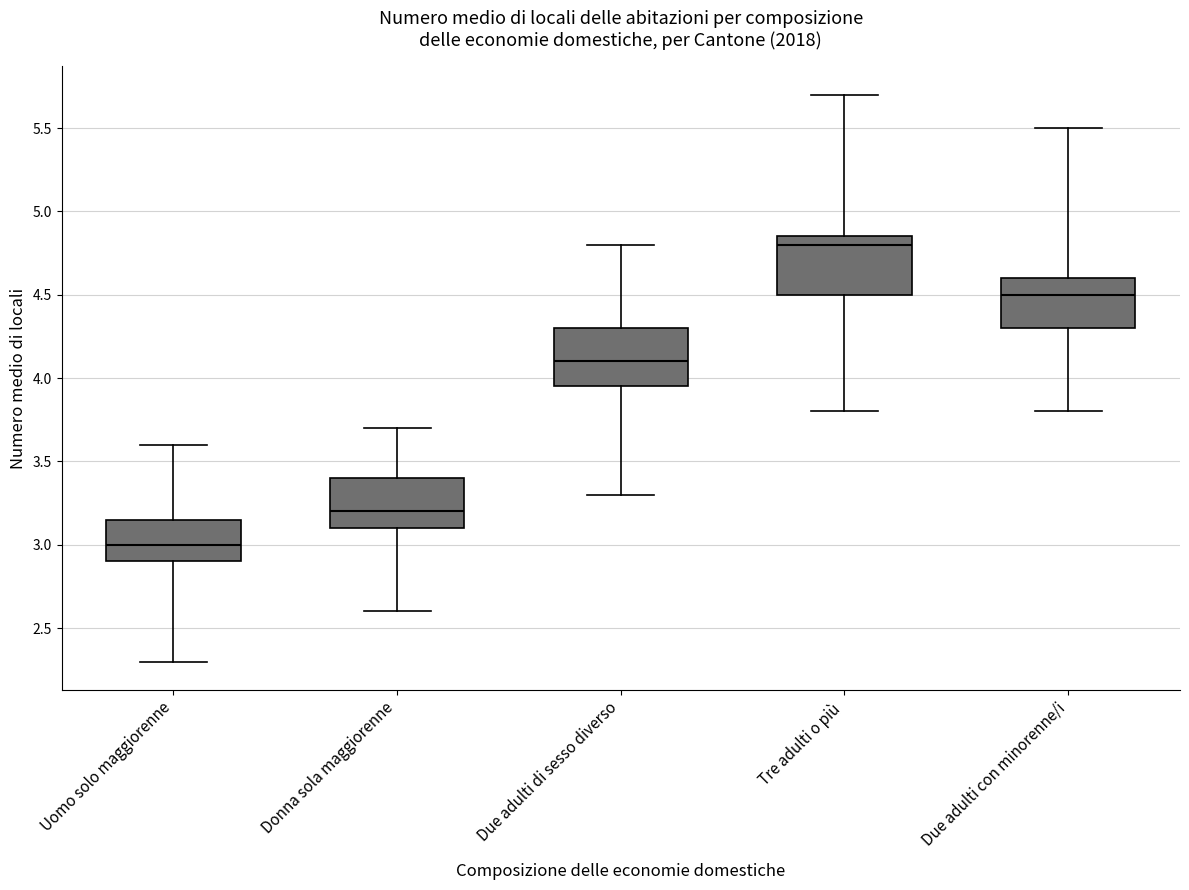

Where does the median line of the box for Donna sola maggiorenne sit on the y-axis? The values are not printed on the chart, so give them approximately, as read against the axis.

3.20